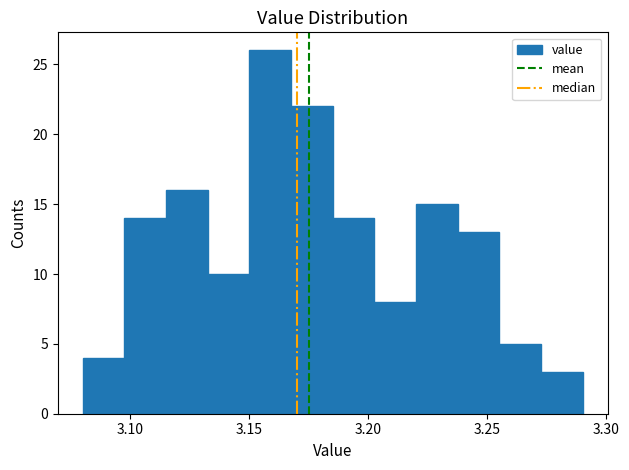

Read against the x-axis, roughly where is the centre of the tallest bar?

3.160